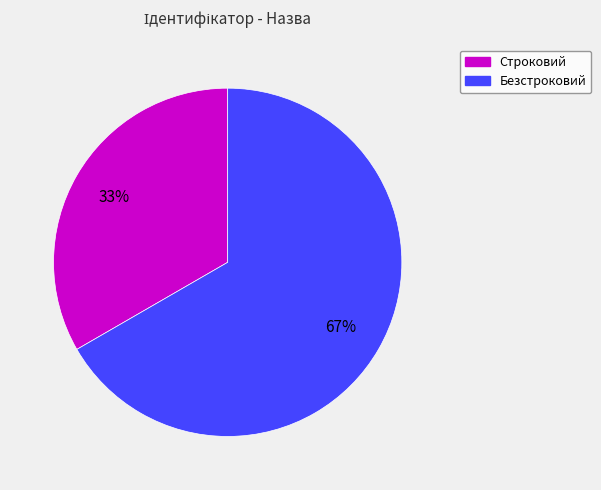

To the nearest percent, what percentage of the pie is Безстроковий?

67%